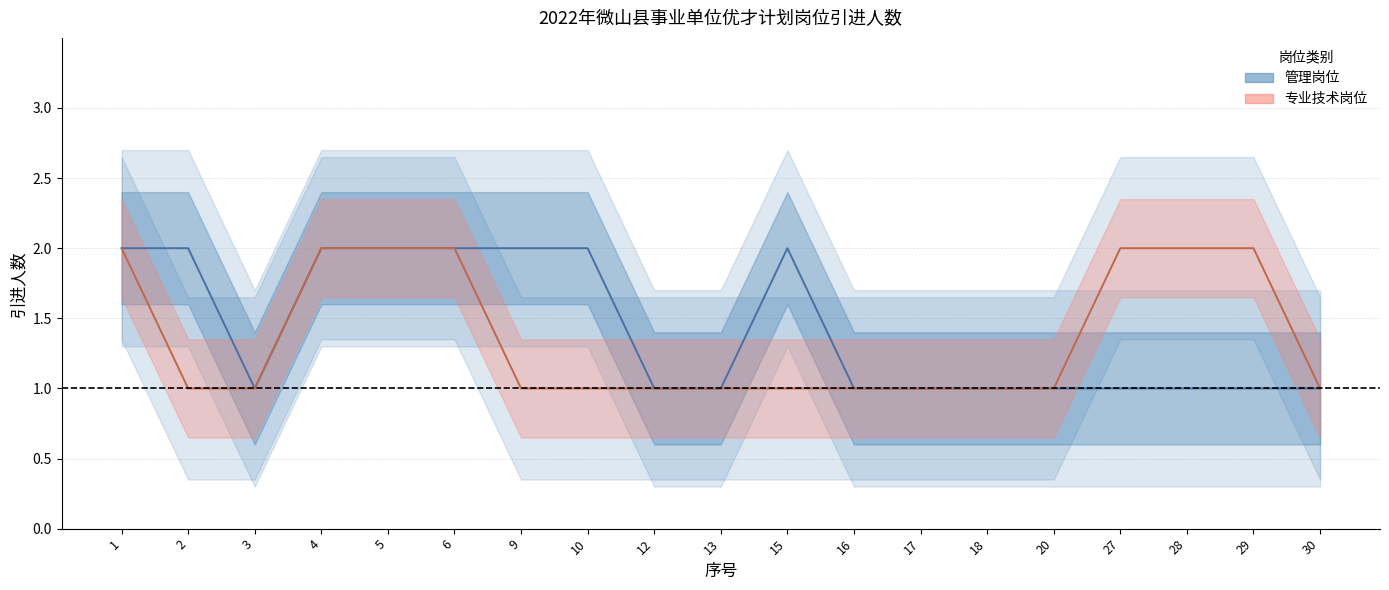

What is the value of the 管理岗位 point at the 15th from the left?

1